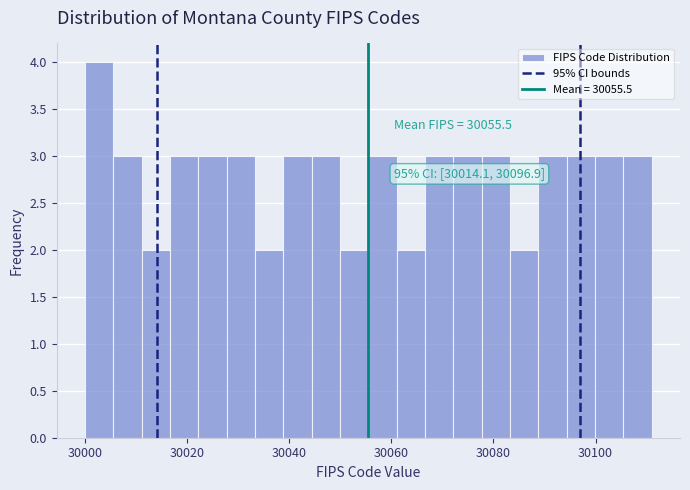

Around what value on the x-axis is the tallest bar? Give the approximate position of its centre, as read against the axis.

30002